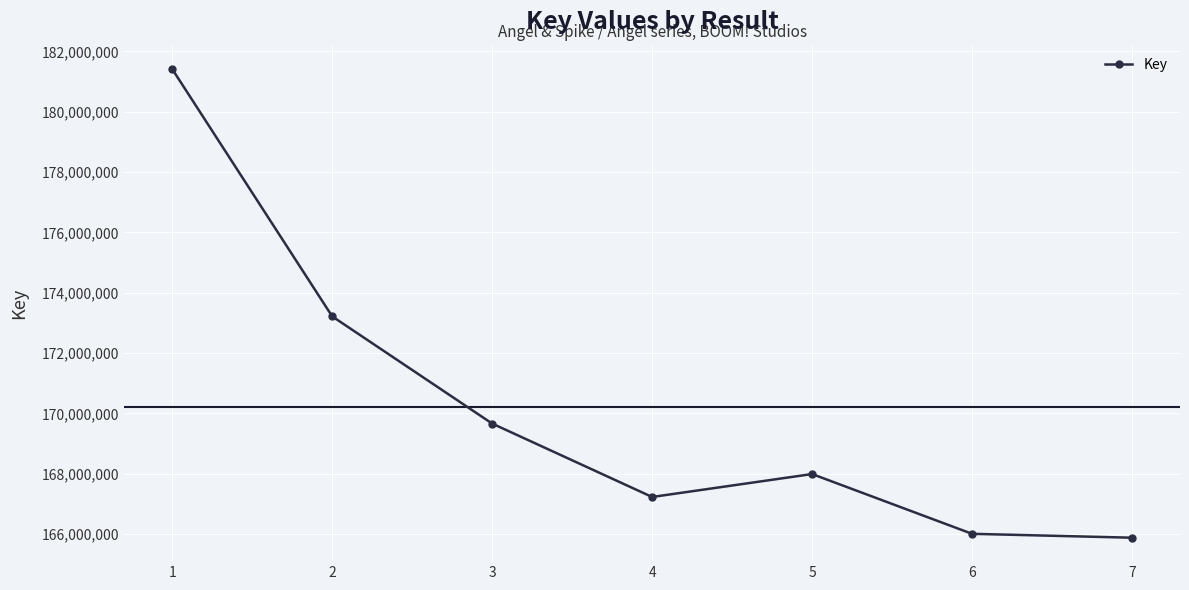

What is the difference between the maximum and minimum values?

15538116